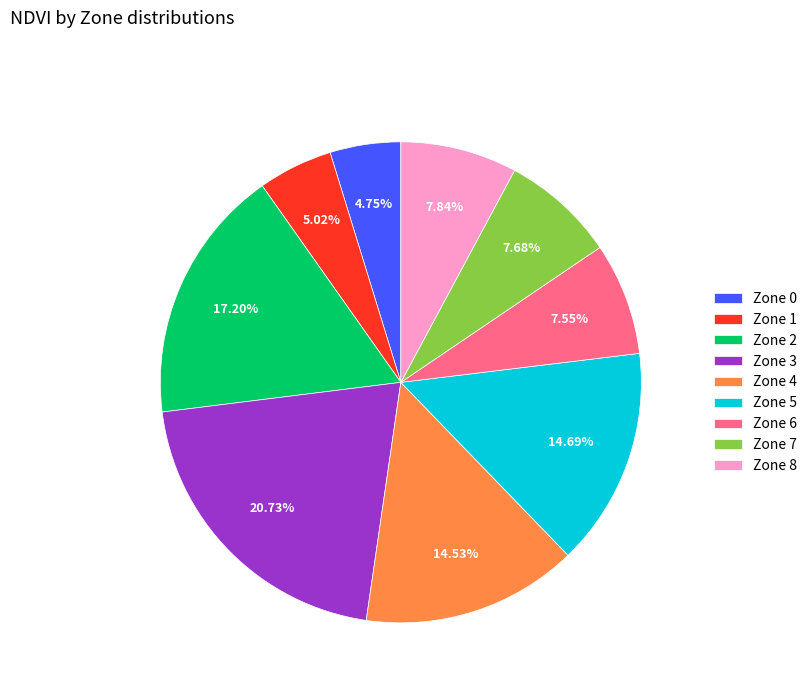

Does any single category account for the majority?

No